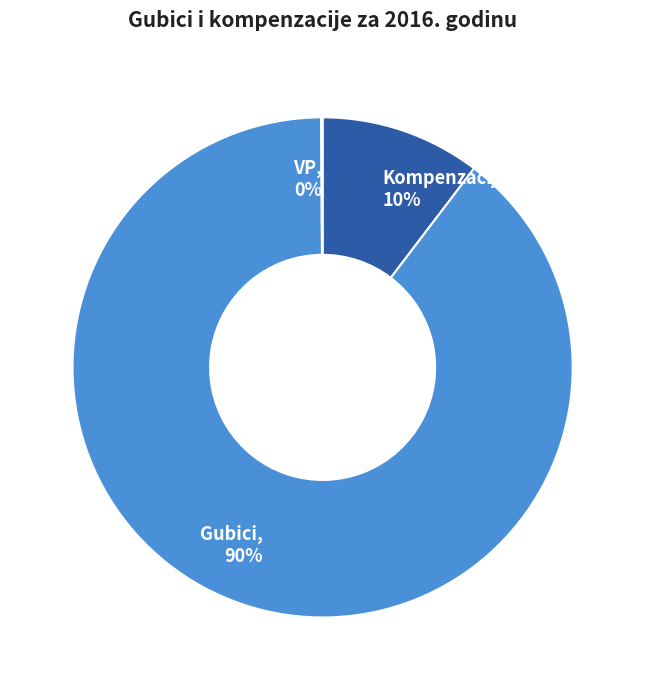

To the nearest percent, what percentage of the pie is Kompenzacije?

10%